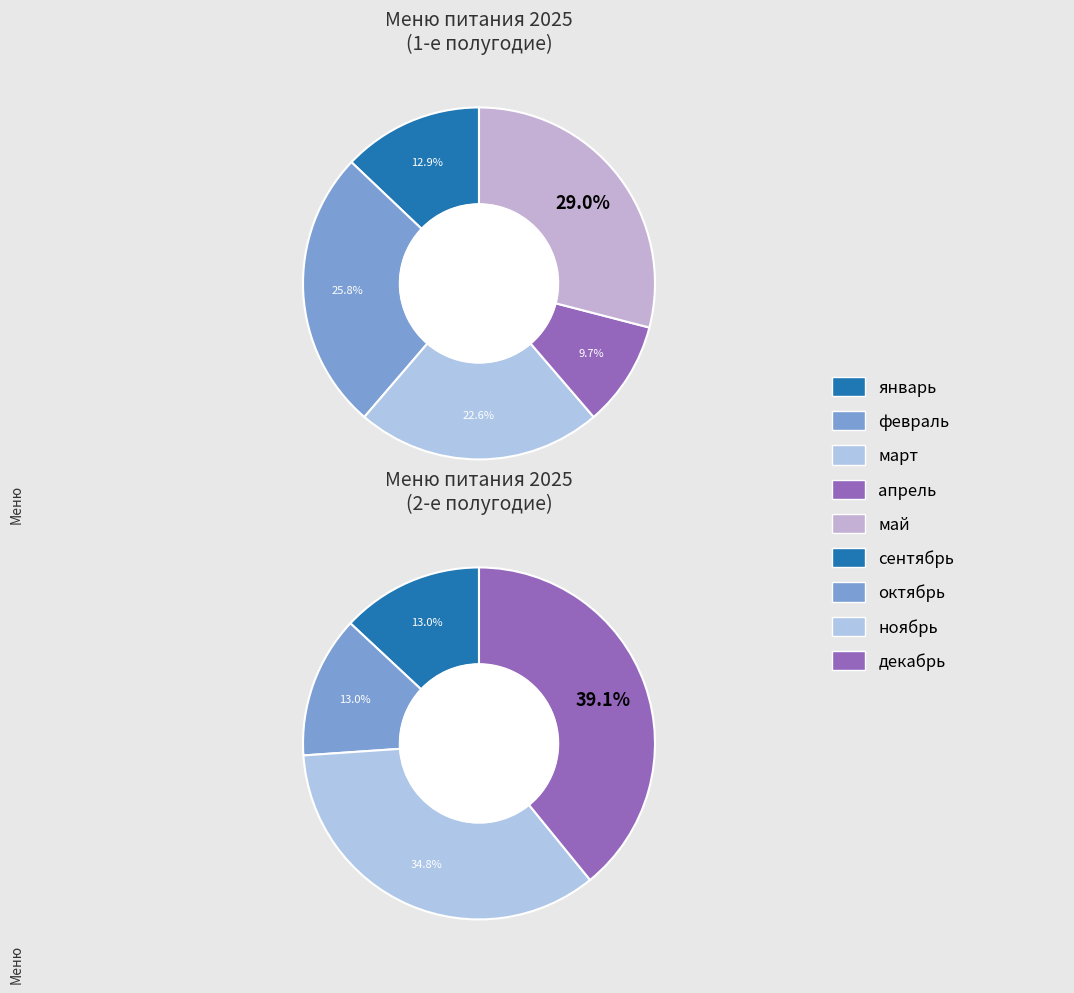

True or false: май accounts for 17% of the total.

True